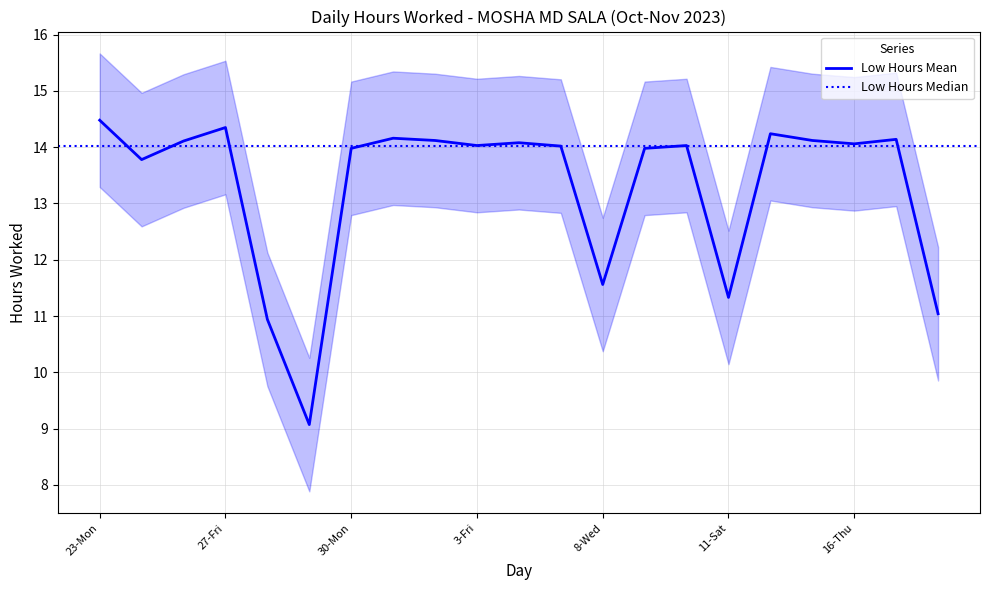

What is the difference between the values at 27-Fri and 17-Fri?

0.2